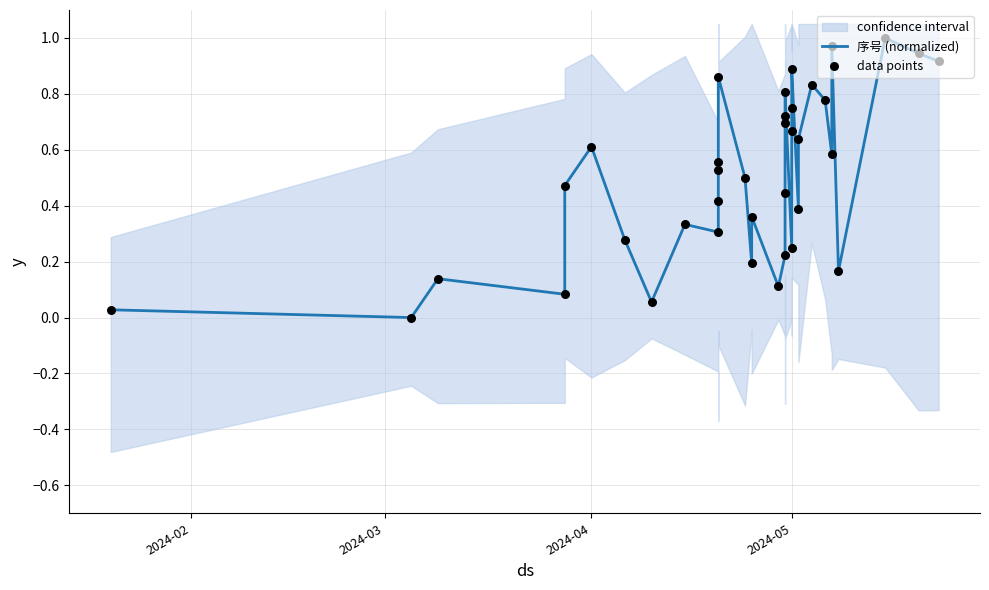

Which series has the widest spread of Y values?

序号 (normalized)